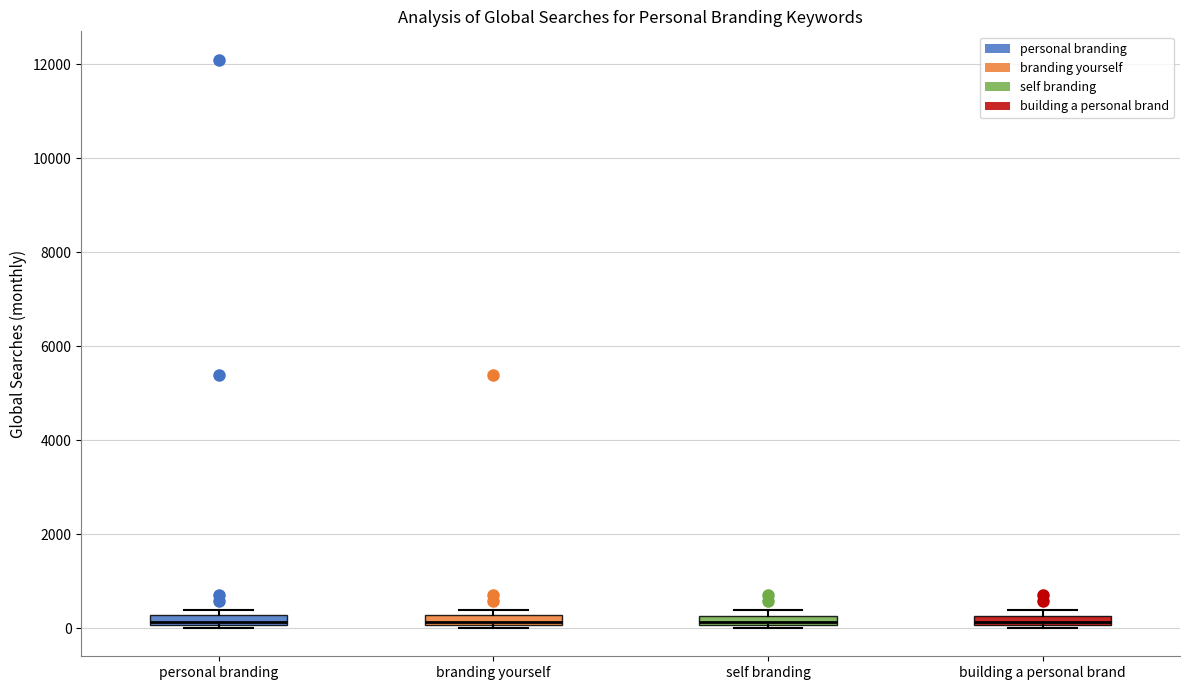

Where is the lower edge of the box for self branding on the y-axis? The values are not printed on the chart, so give them approximately, as read against the axis.

0